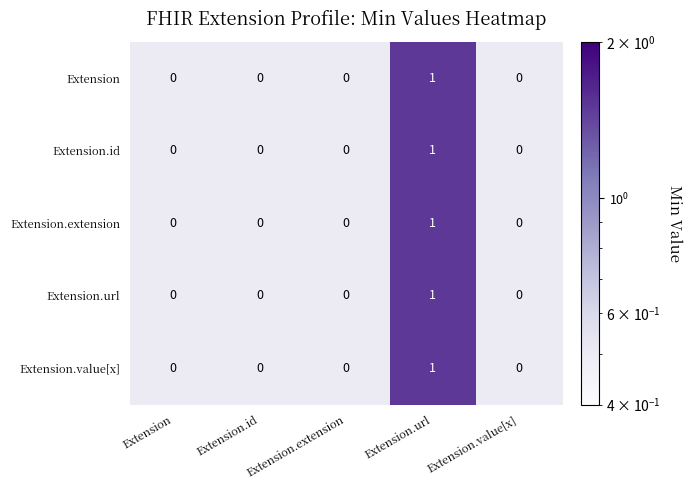

Which label corresponds to the largest value in the chart?

Extension.url